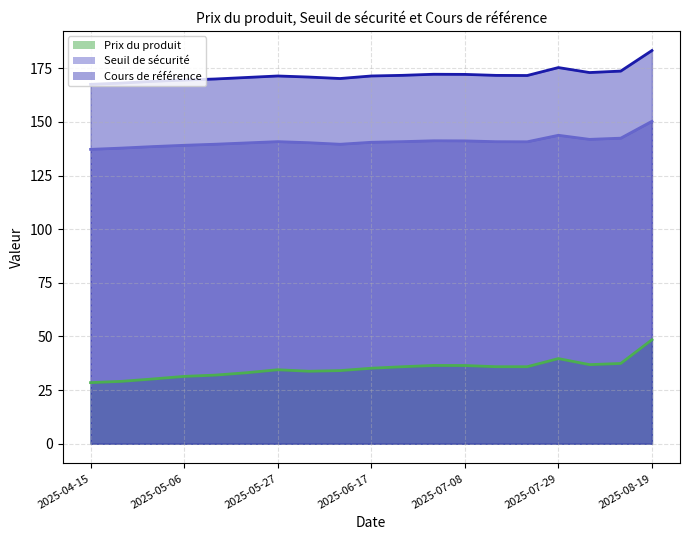

How many distinct data groups are displayed?

3